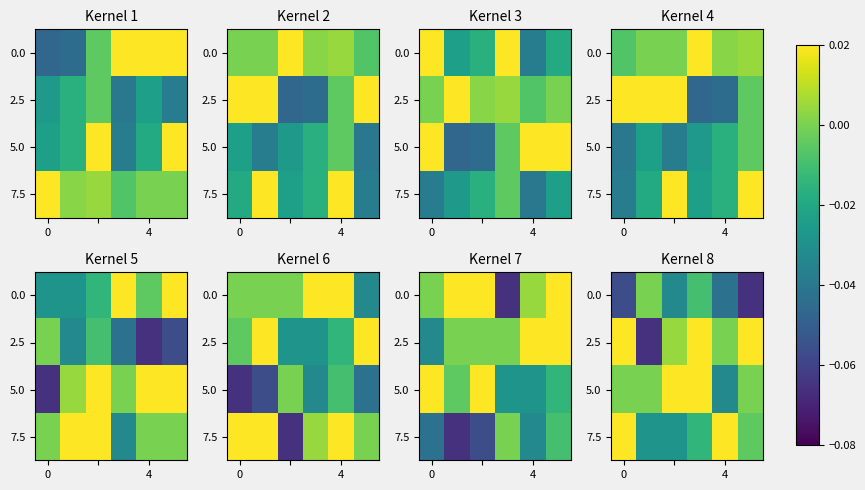

What is the difference between the highest and lowest values at 3?

0.1